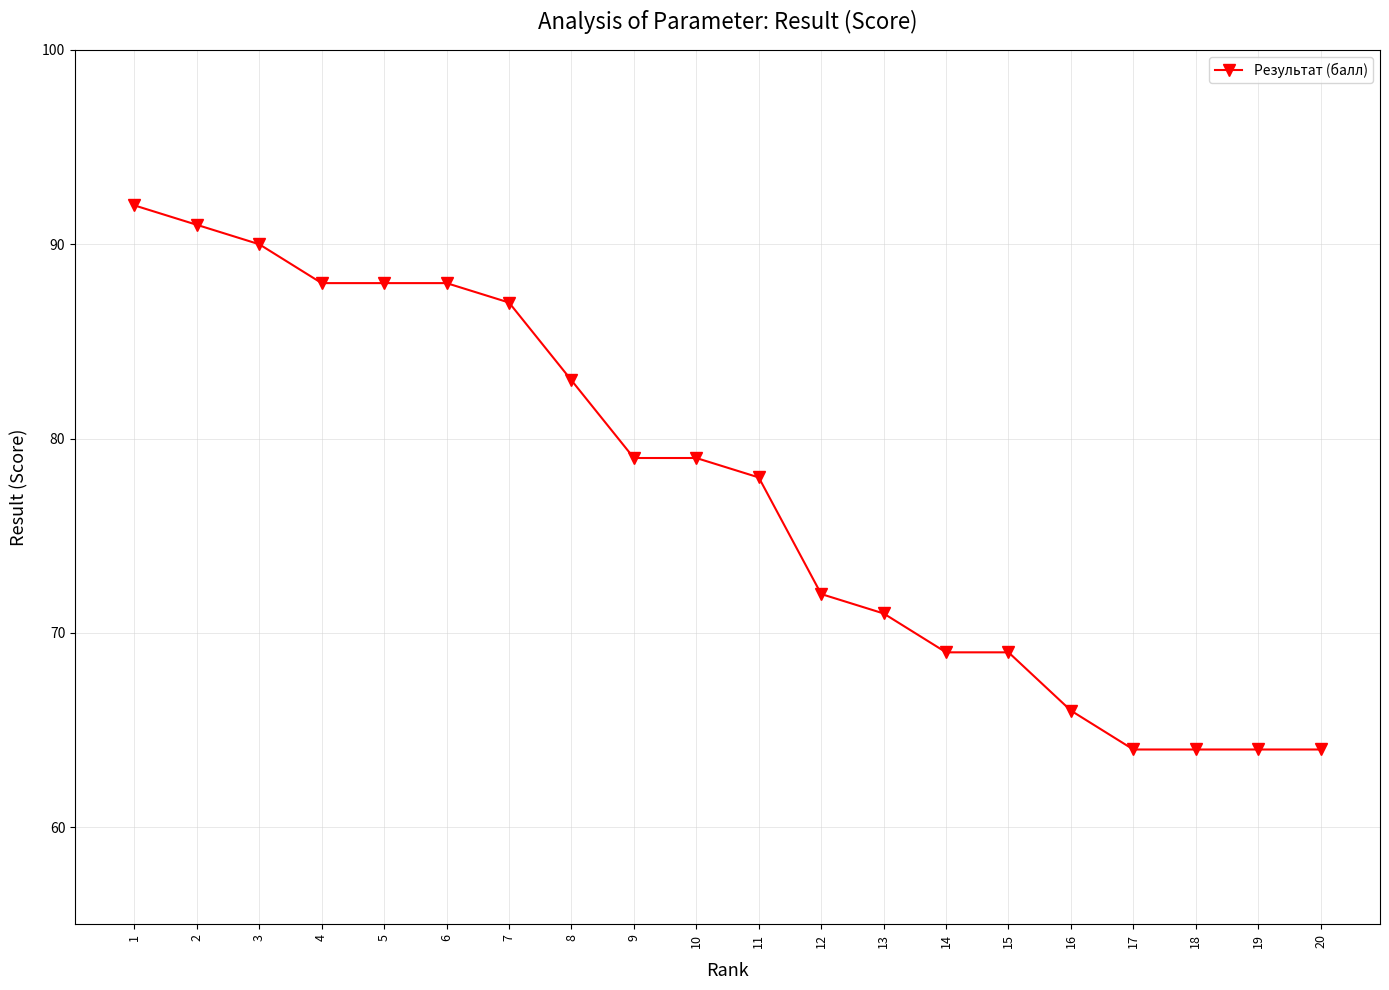

Reading right to left, transcribe all the data shown in this chart.

64	64	64	64	66	69	69	71	72	78	79	79	83	87	88	88	88	90	91	92